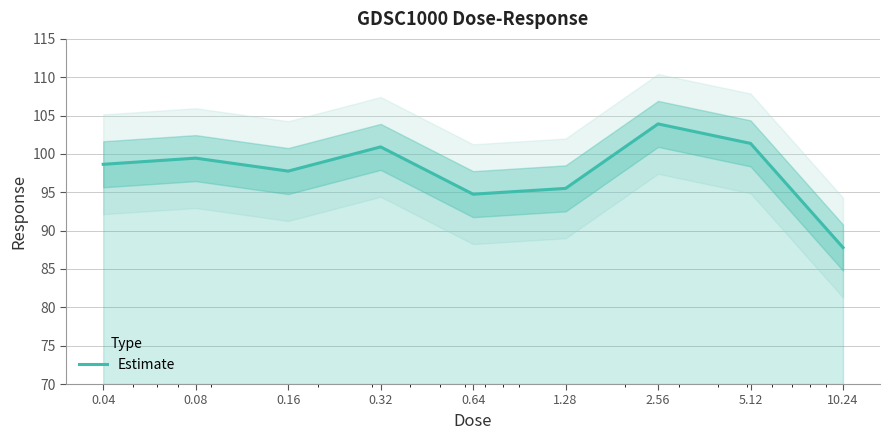

What is the ratio of the value at 10.24 to the value at 5.12?

0.9